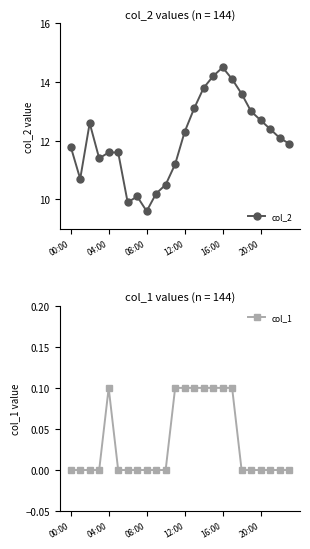

Count the col_1 values in the range 0 to 1.

24